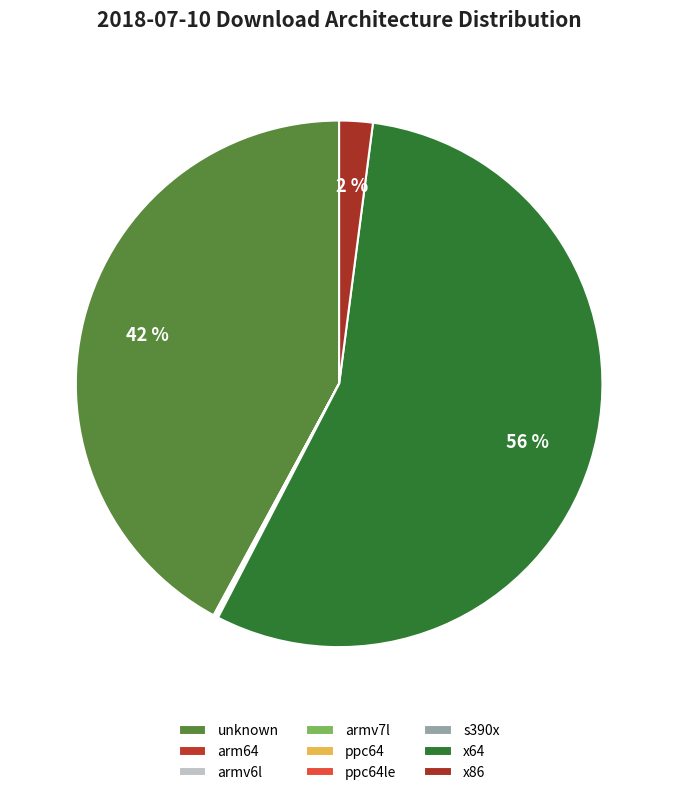

To the nearest percent, what is the difference between the unknown and arm64 slice percentages?

42%